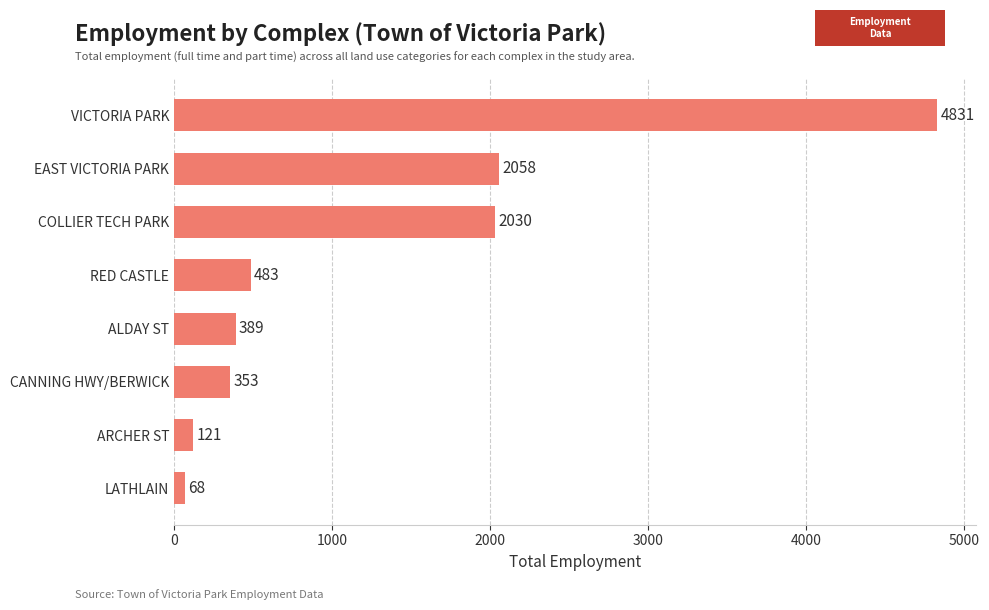

Reading bottom to top, extract all data points from this chart.

LATHLAIN=68	ARCHER ST=121	CANNING HWY/BERWICK=353	ALDAY ST=389	RED CASTLE=483	COLLIER TECH PARK=2030	EAST VICTORIA PARK=2058	VICTORIA PARK=4831